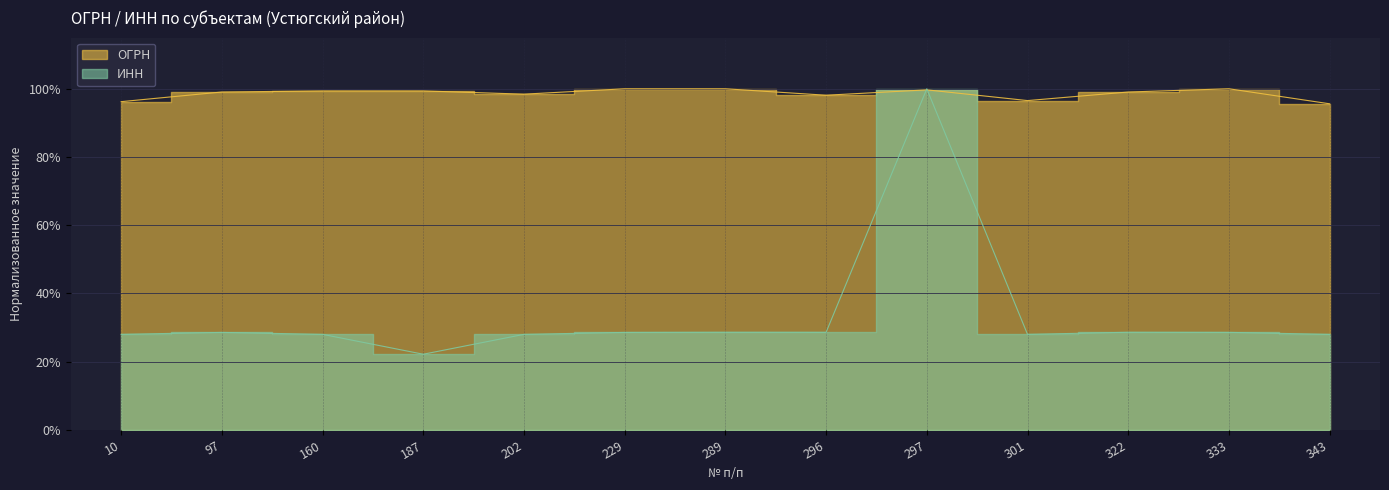

What is the value of the ИНН point at the 2nd from the left?

0.3